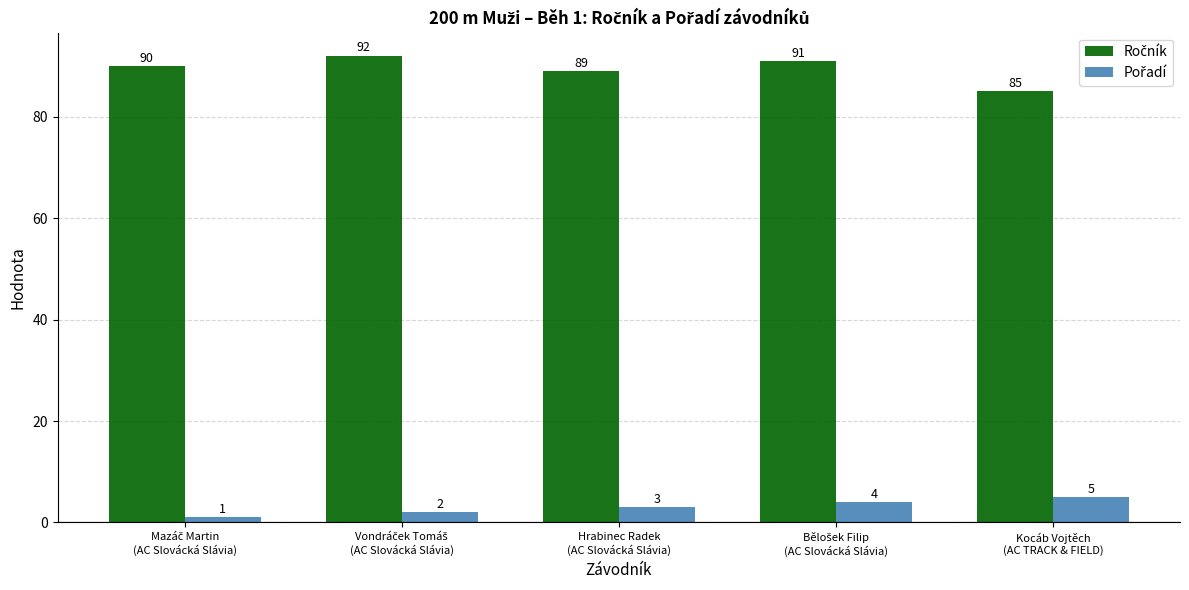

What is the greatest value displayed?

92